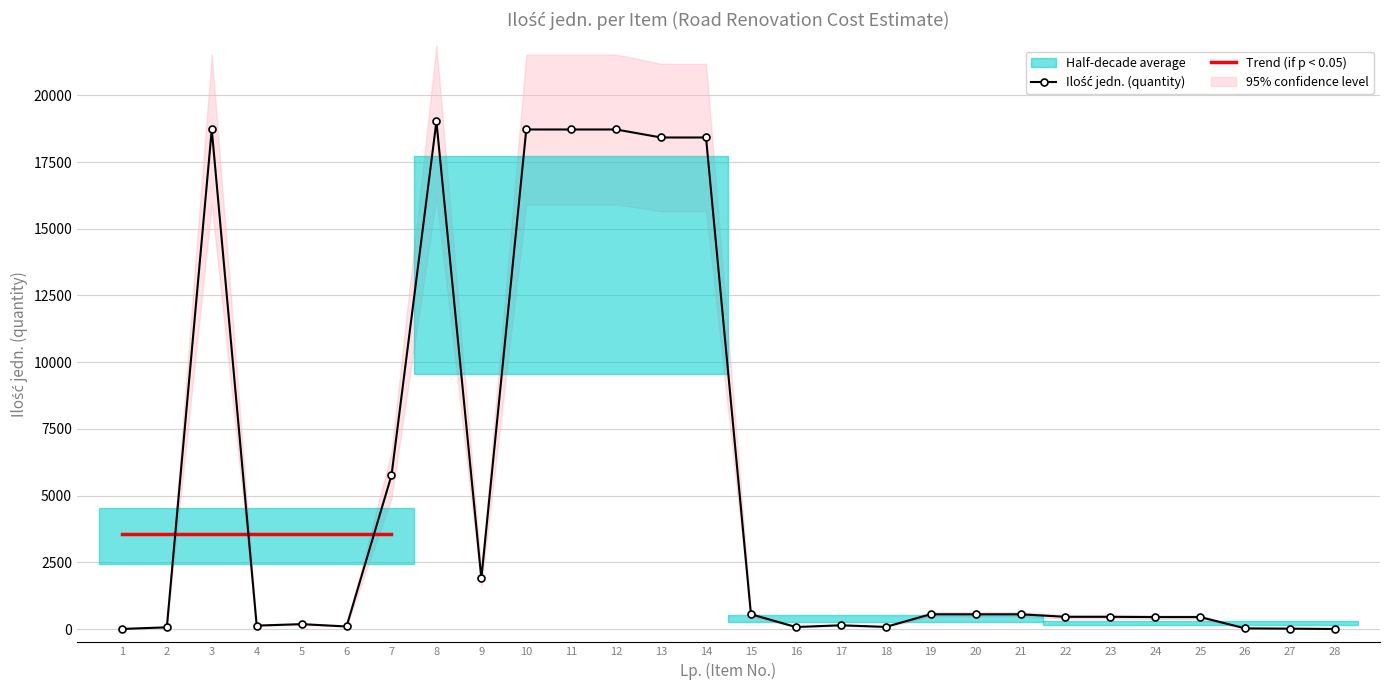

Reading left to right, extract all data points from this chart.

1=3.0	2=64.0	3=18721.2	4=128.0	5=182.7	6=96.0	7=5758.0	8=19021.2	9=1902.1	10=18721.2	11=18721.2	12=18721.2	13=18421.2	14=18421.2	15=552.8	16=75.0	17=140.0	18=79.2	19=552.8	20=552.8	21=552.8	22=457.5	23=457.5	24=447.5	25=447.5	26=24.0	27=14.0	28=2.0